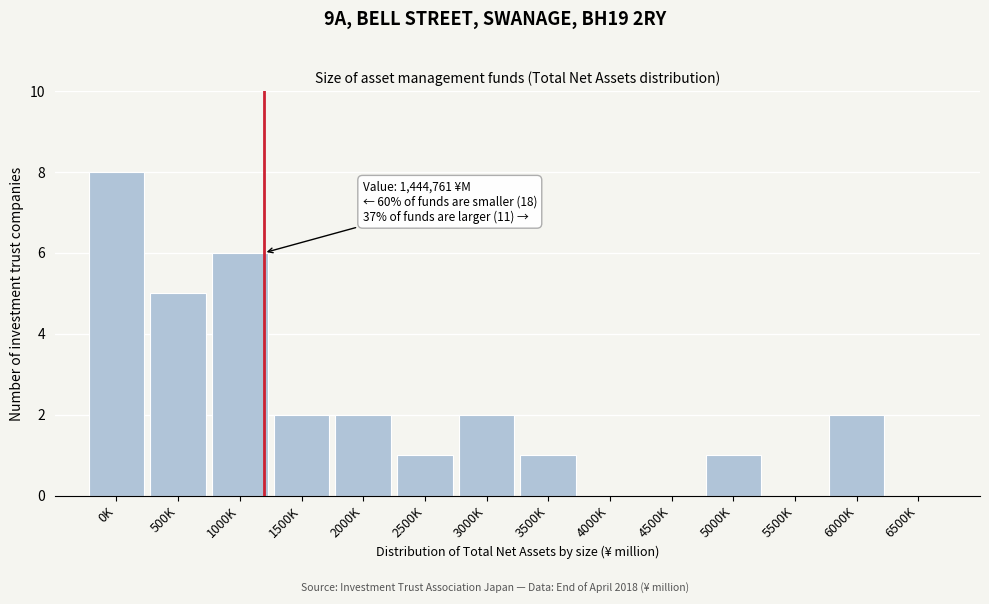

Reading left to right, what are all the values shown in this chart?

0K=8	500K=5	1000K=6	1500K=2	2000K=2	2500K=1	3000K=2	3500K=1	4000K=0	4500K=0	5000K=1	5500K=0	6000K=2	6500K=0